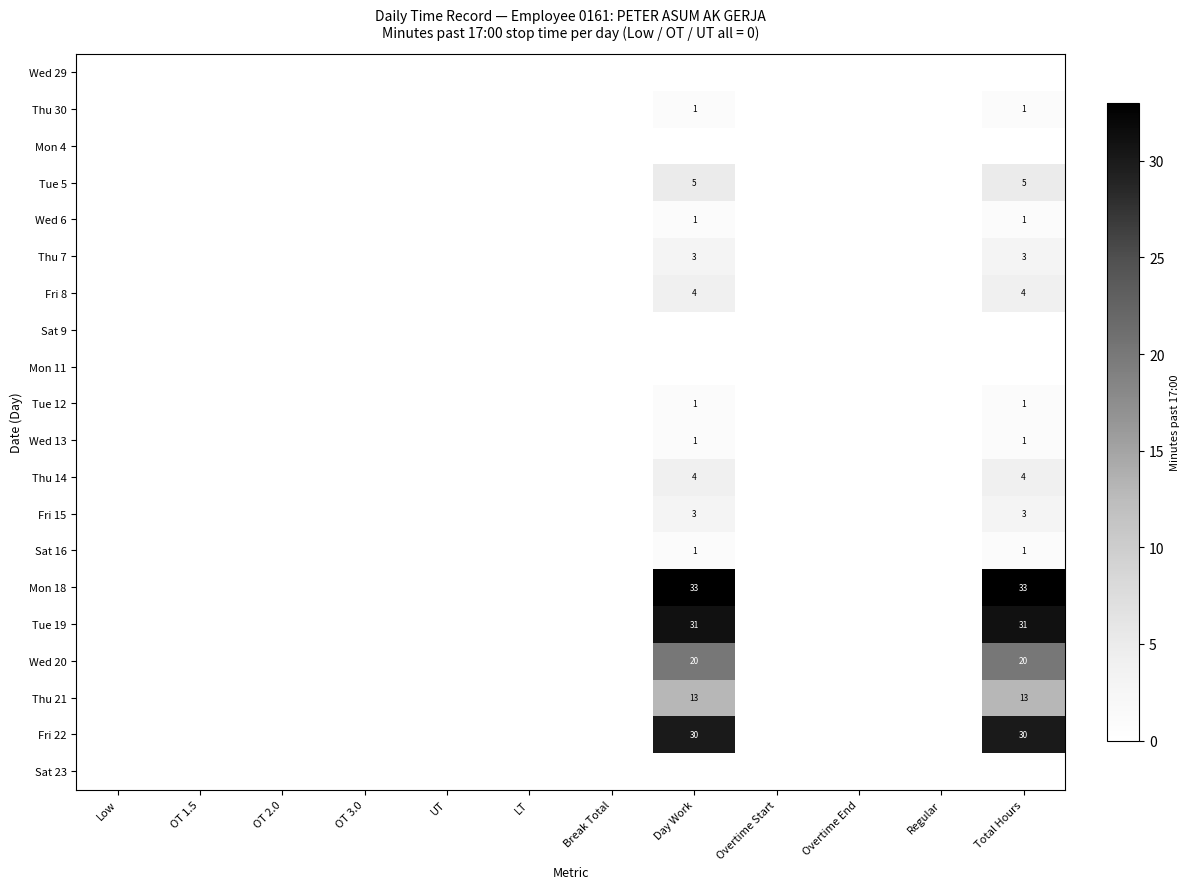

The value of Tue 5 at Total Hours is 7. True or false?

False